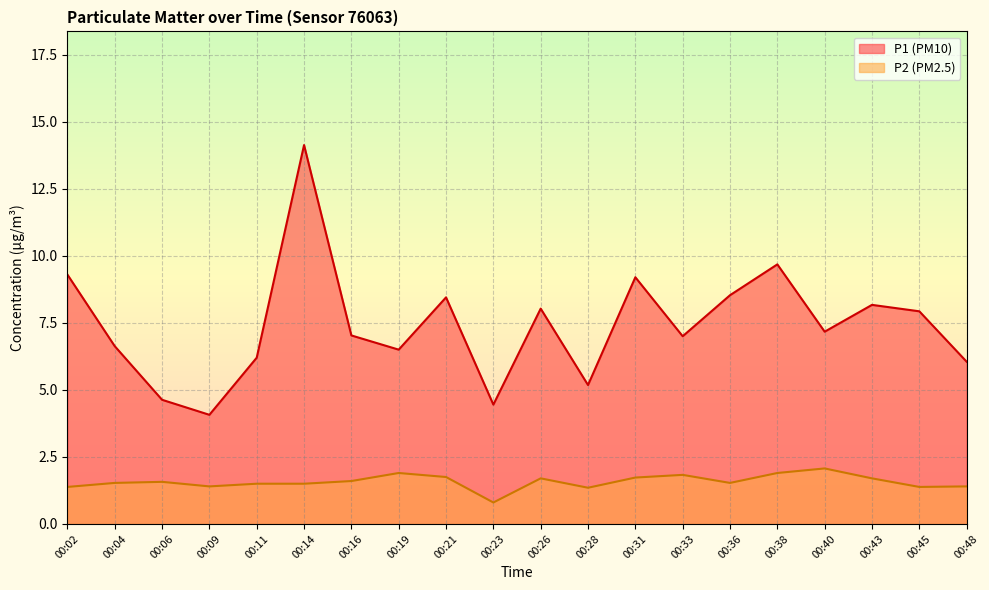

List the series in order of their peak value, lowest first.

P2, P1